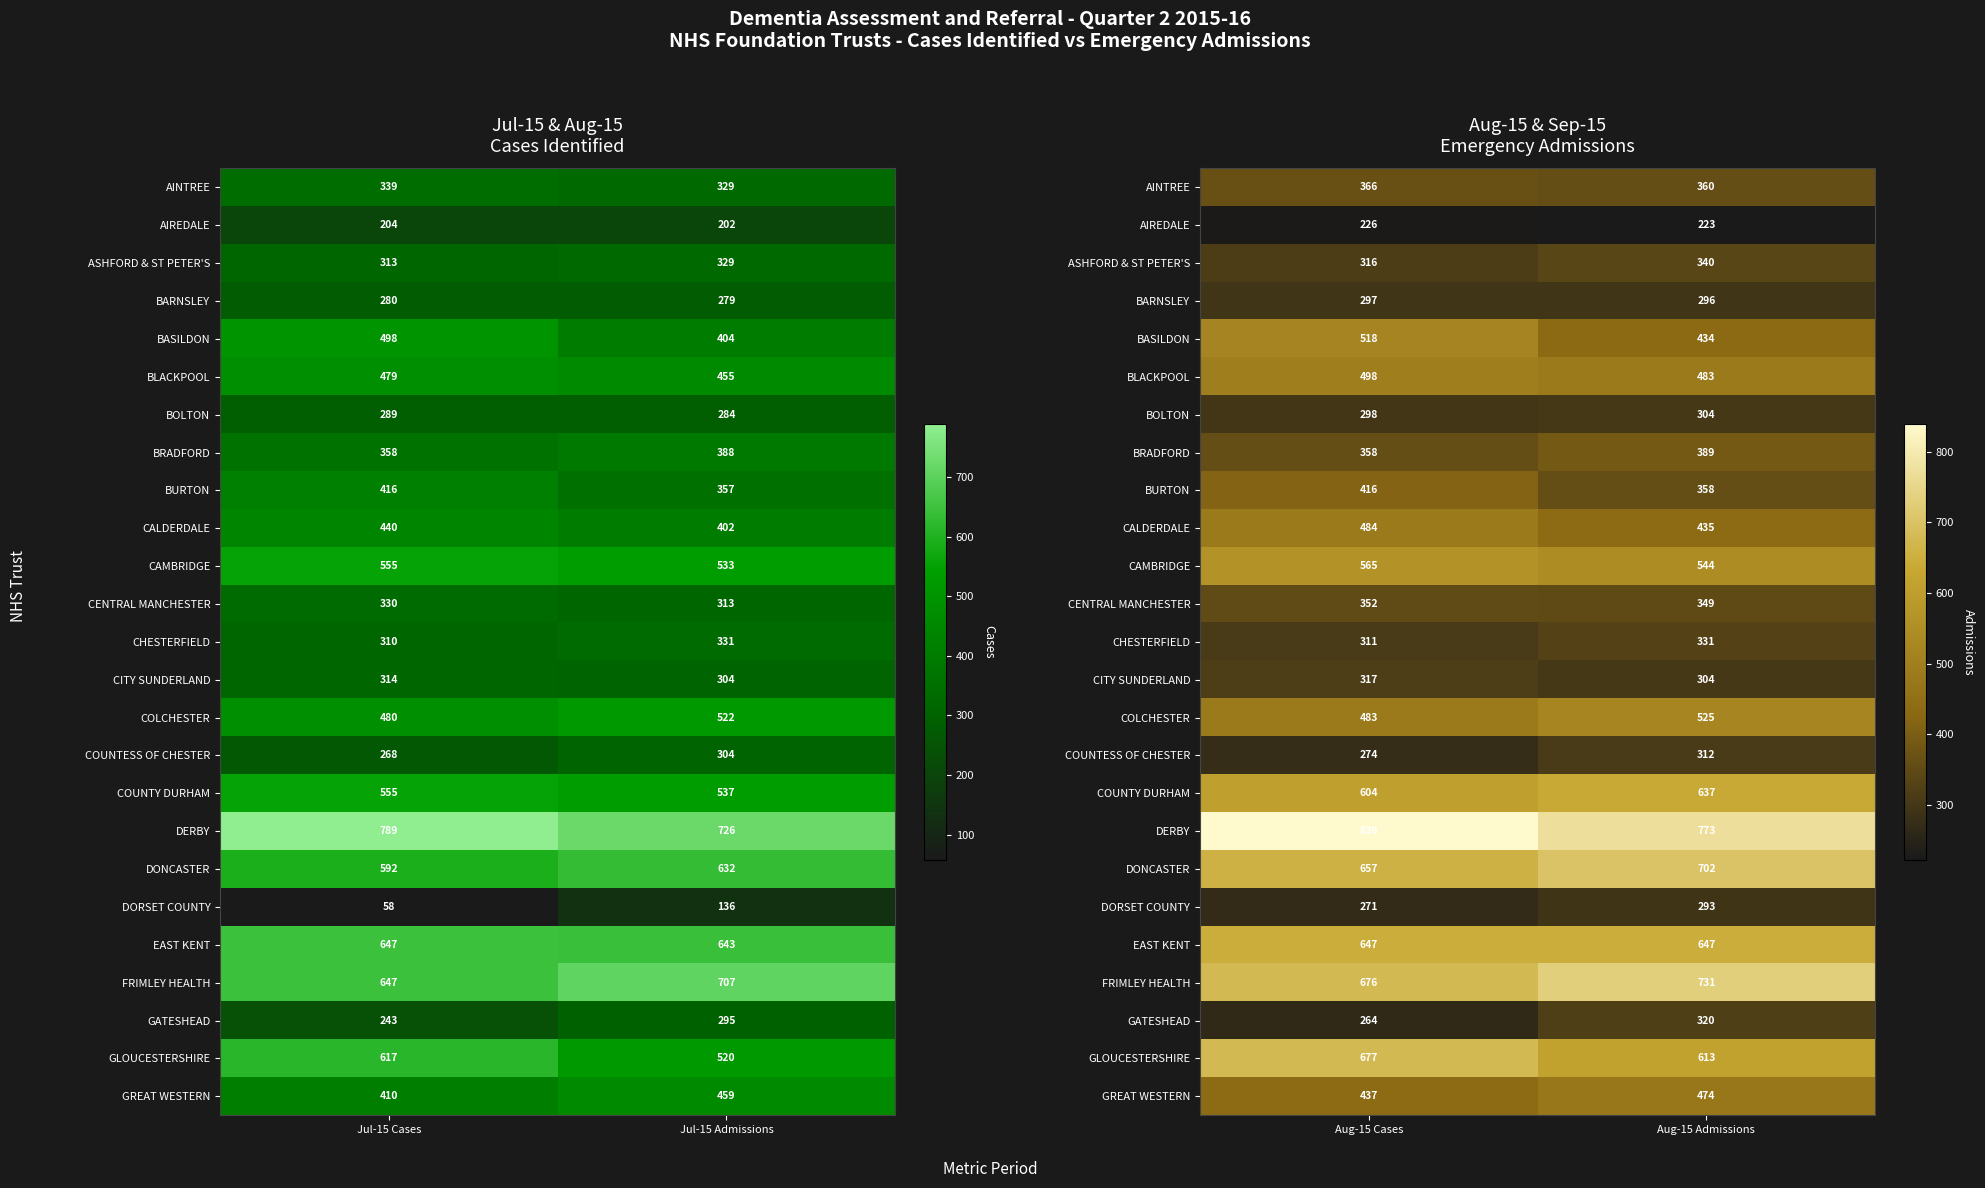

Read the EAST KENT value at Aug-15 Cases.

647